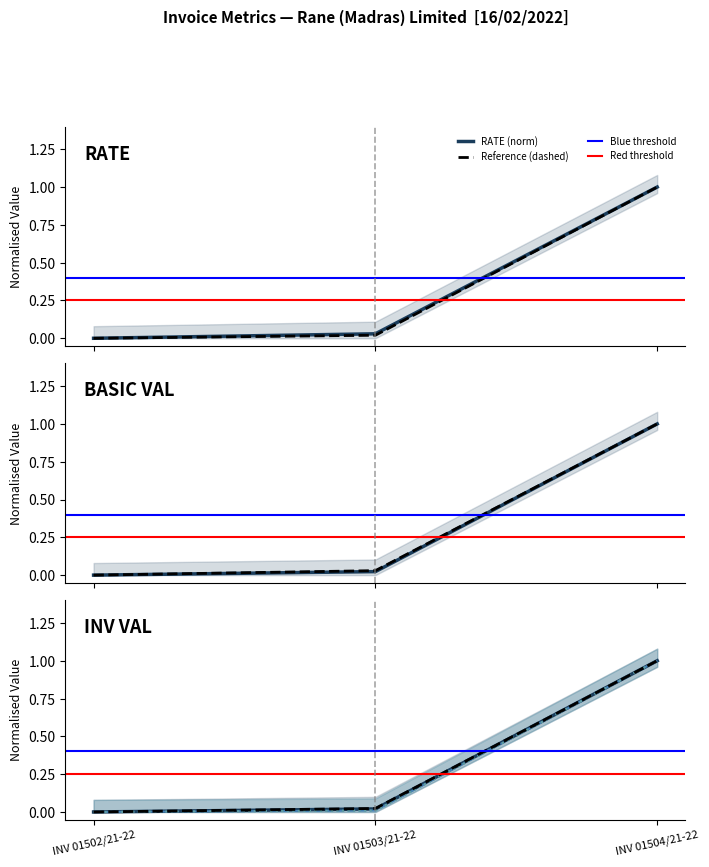

Count the number of categories in the chart.

3